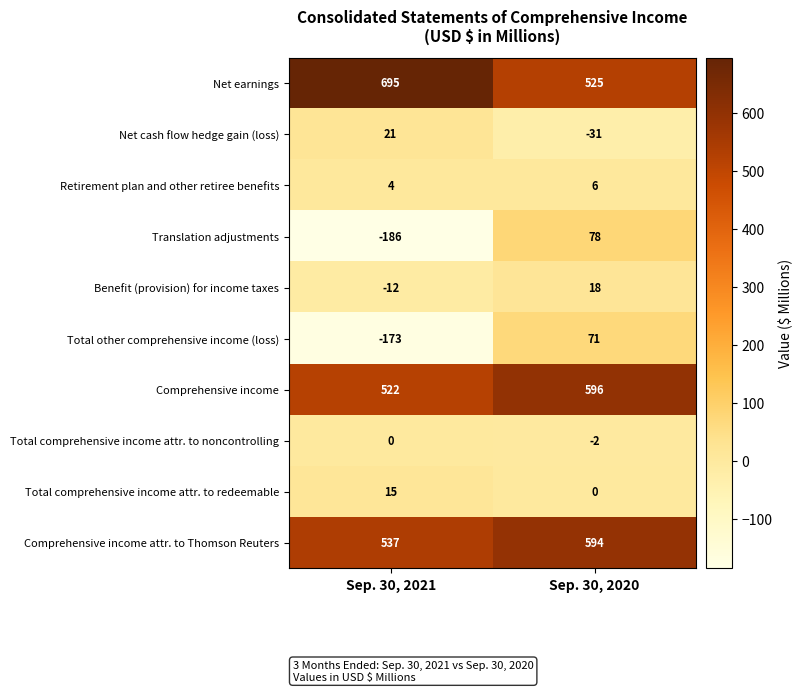

Which series changed the most between Sep. 30, 2021 and Sep. 30, 2020?

Translation adjustments